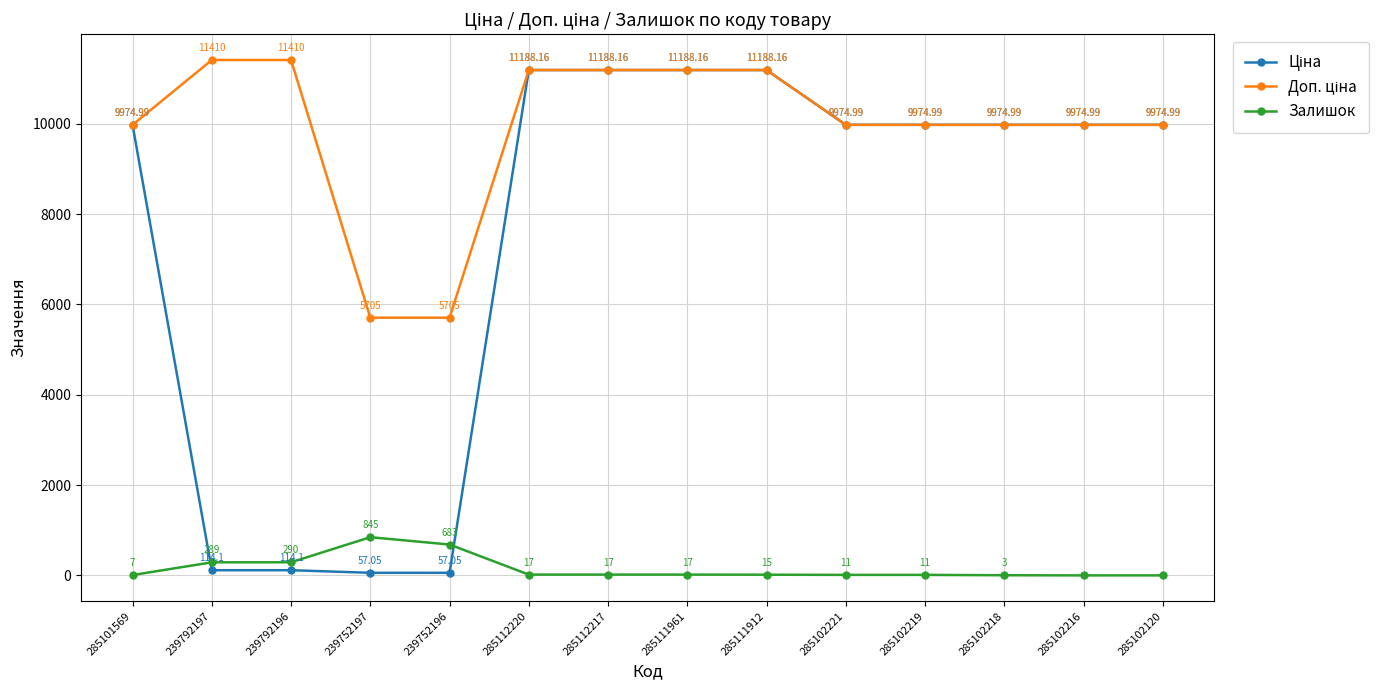

What is the total value across all series at 239792197?

11813.1